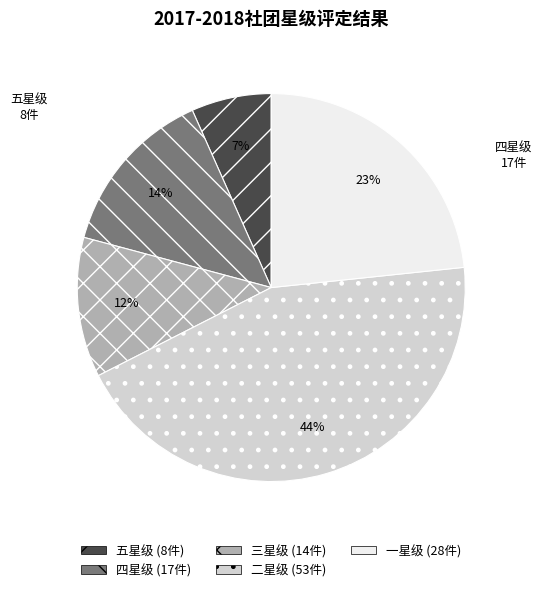

Is there any slice that represents more than half of the pie?

No